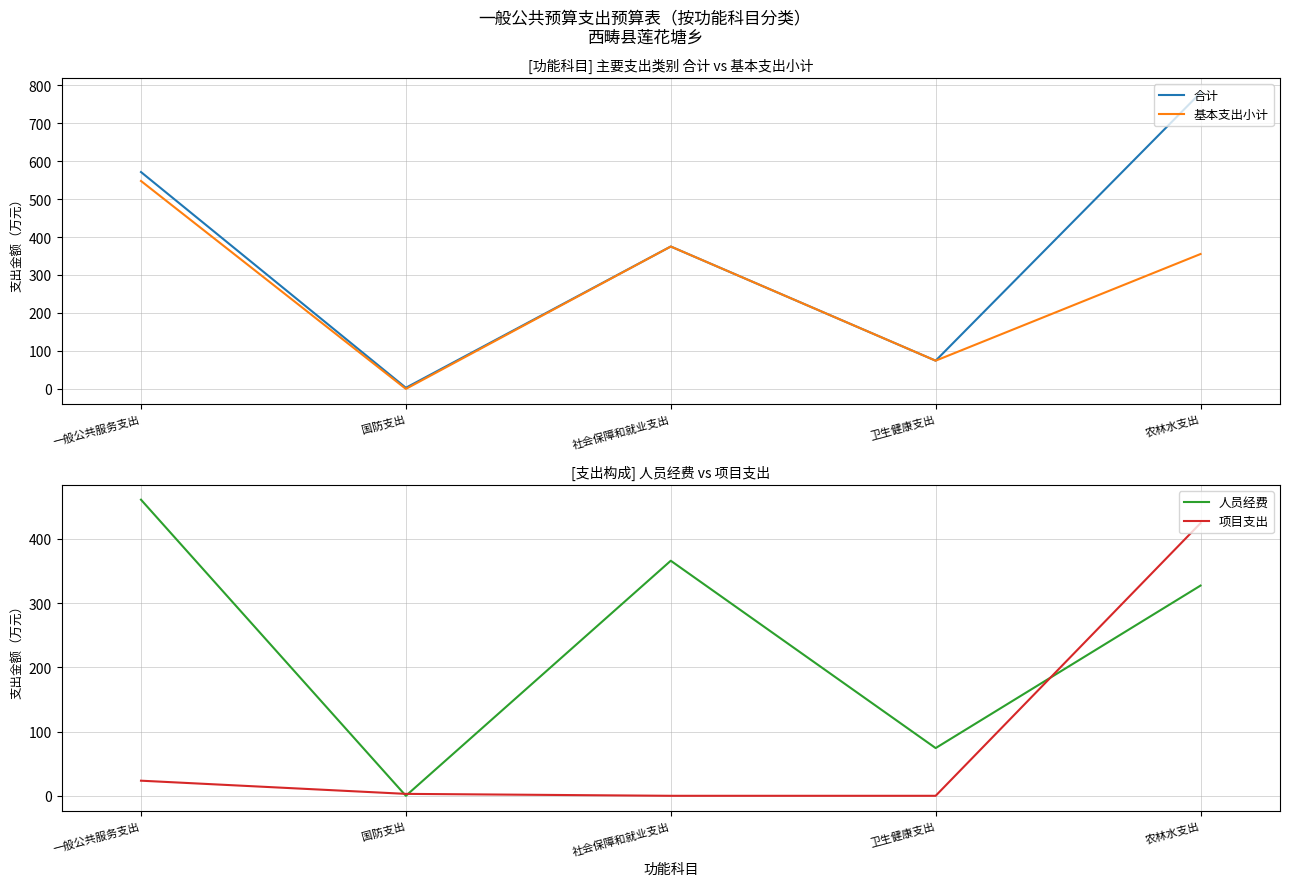

What is the spread (max minus min) of values at 一般公共服务支出?

547.6